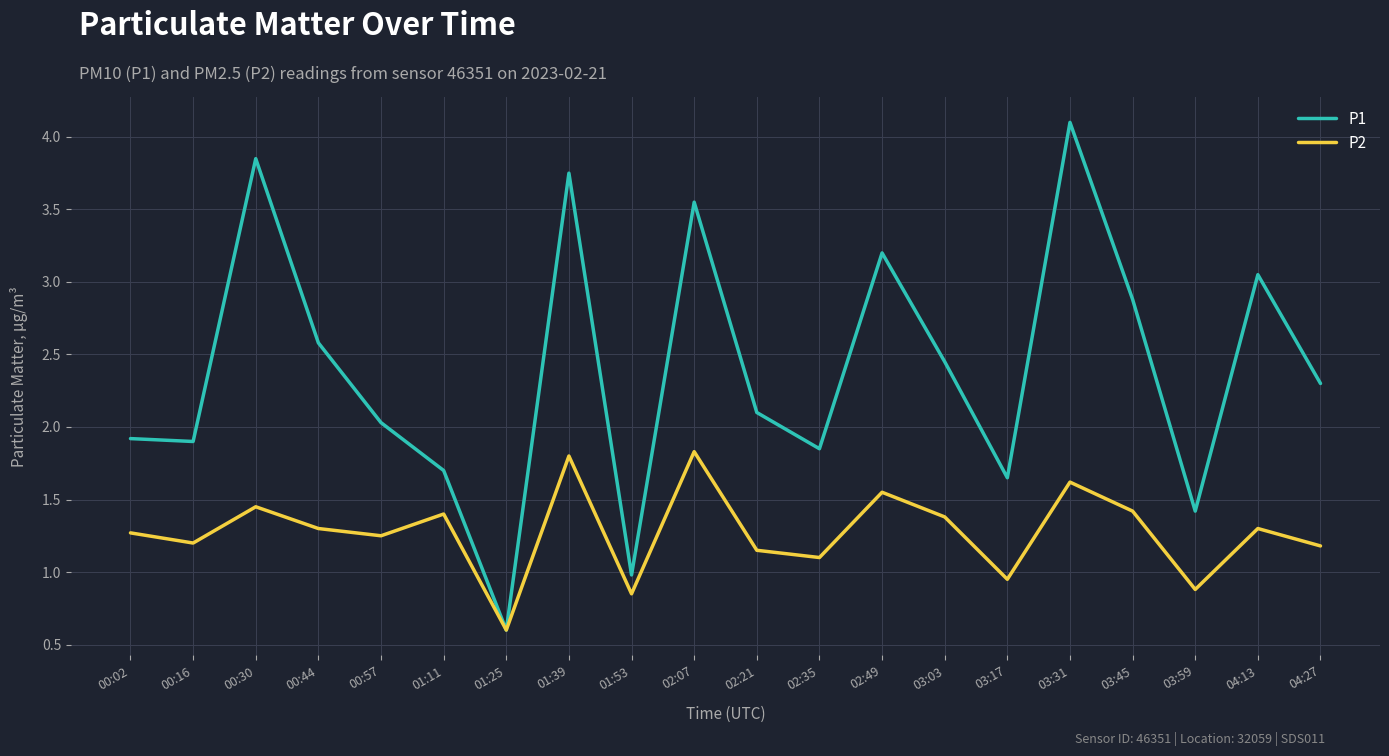

Which series changed the most between 01:11 and 03:17?

P2